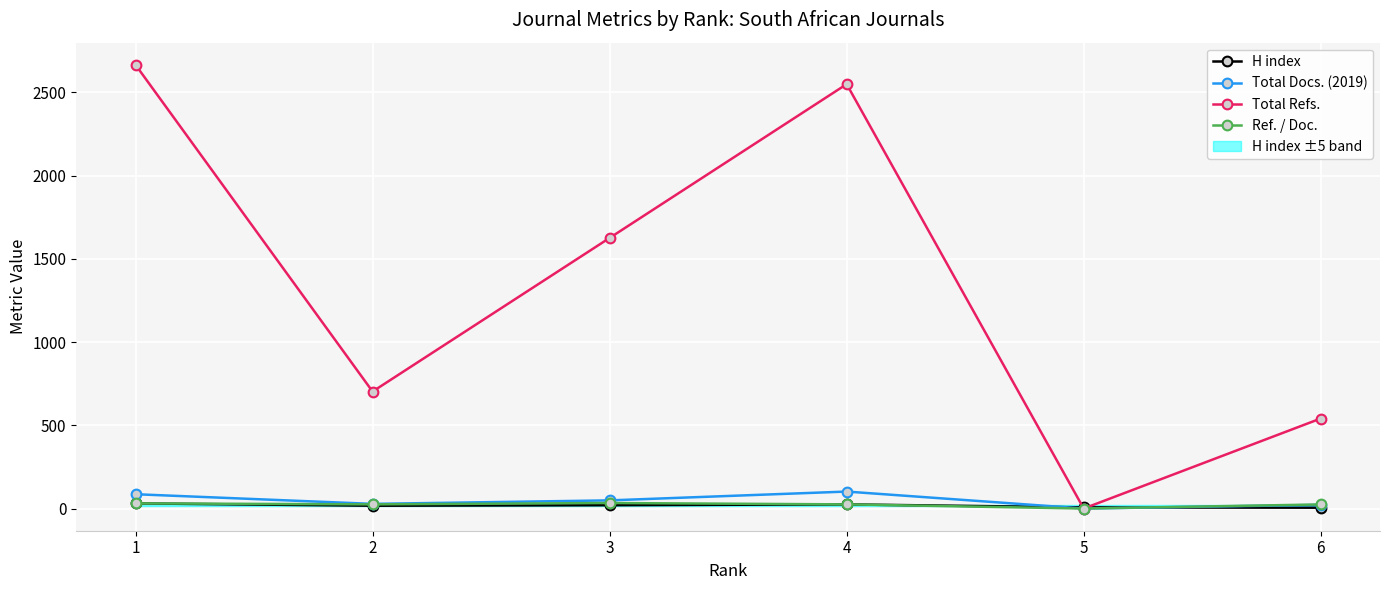

What is the difference between the maximum and minimum values in the Total Refs. series?

2666.0